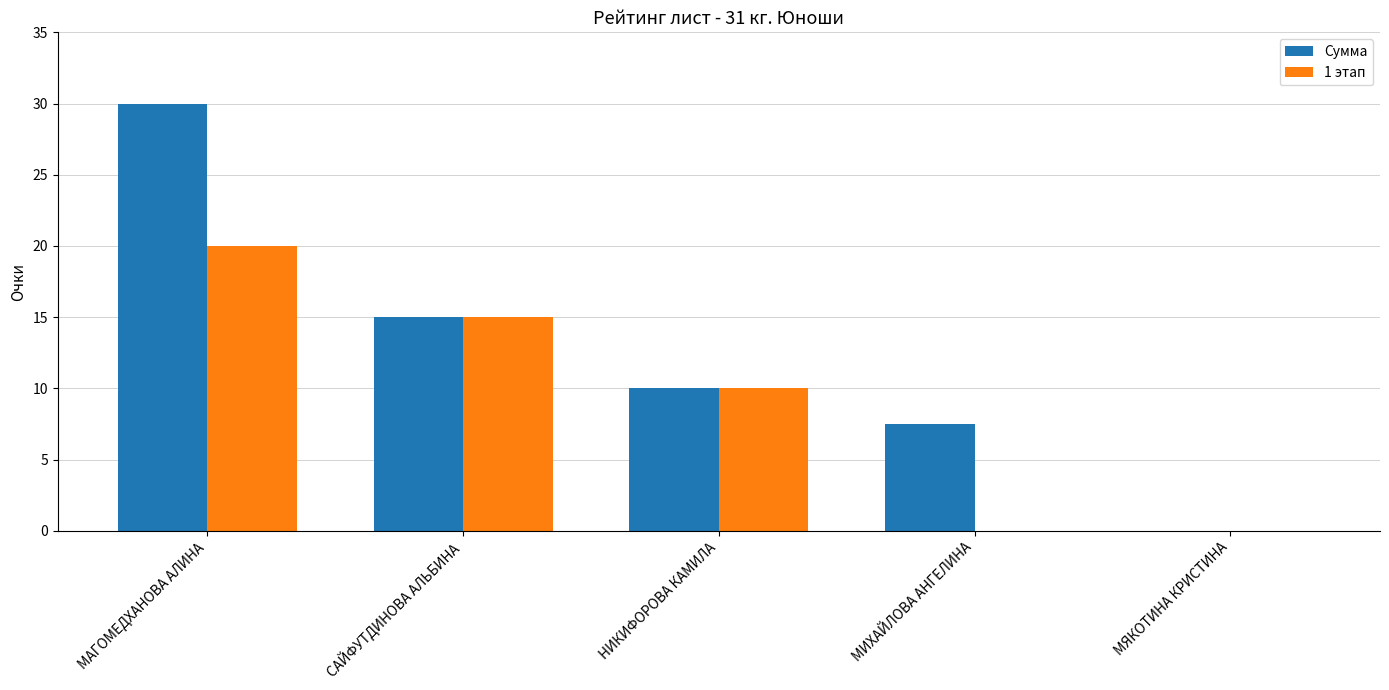

Is it true that Сумма equals 15.7 at МАГОМЕДХАНОВА АЛИНА?

False